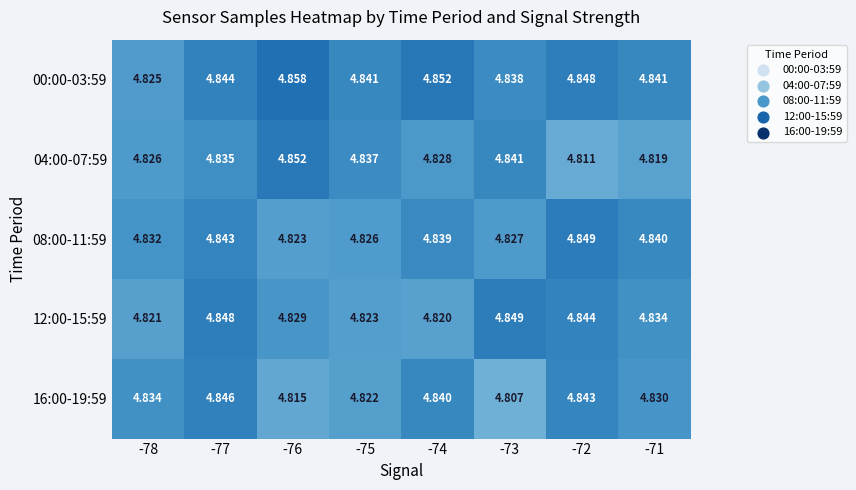

Is the value of 12:00-15:59 at -74 greater than the value of 00:00-03:59 at -74?

No